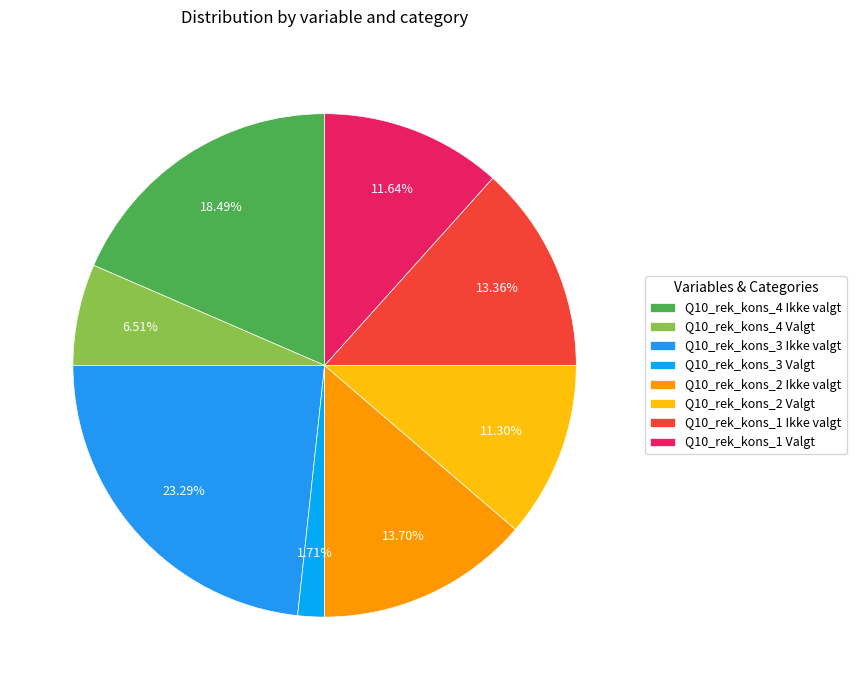

To the nearest percent, what portion does Q10_rek_kons_1 Valgt represent?

12%